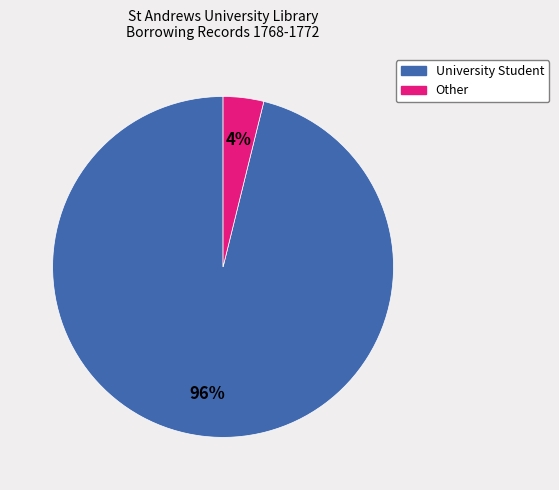

To the nearest percent, what is the difference between the largest and smallest slice percentages?

92%